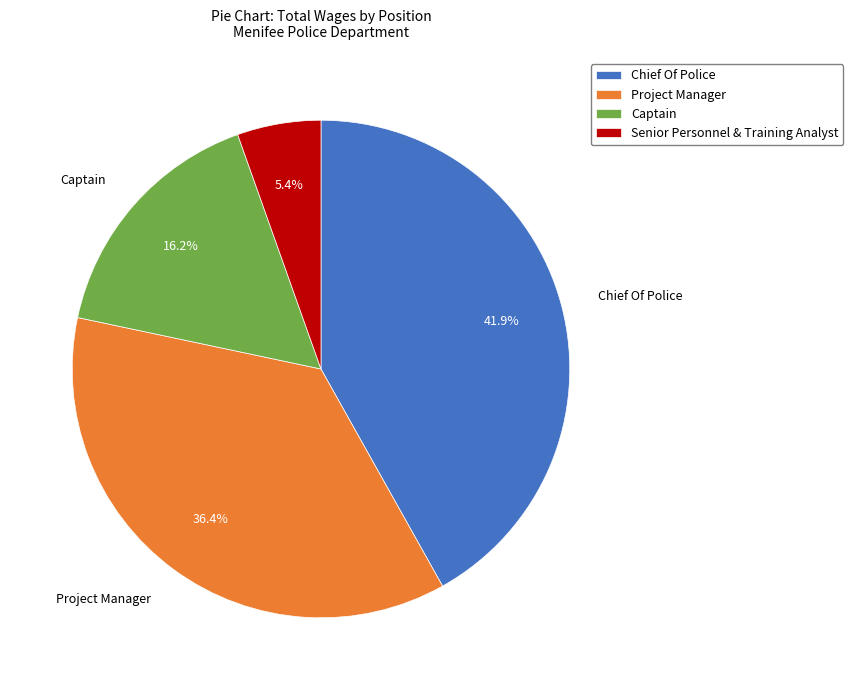

To the nearest percent, what percentage of the pie is Senior Personnel & Training Analyst?

5%